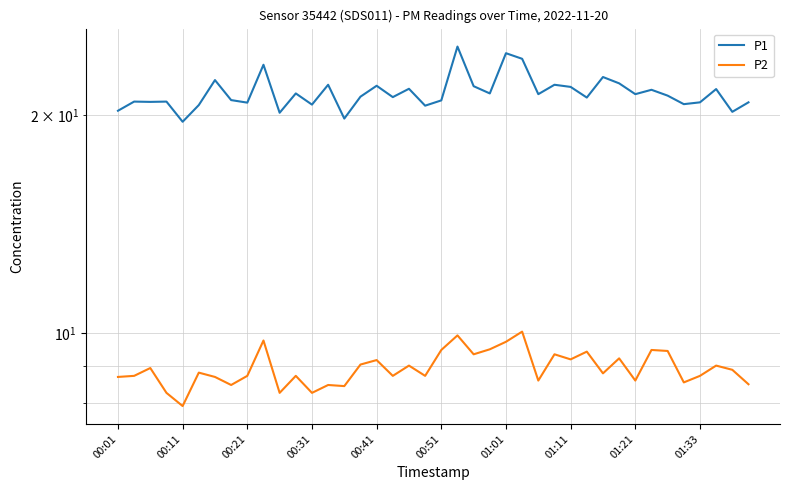

What is the total value across all series at 00:31?

29.2